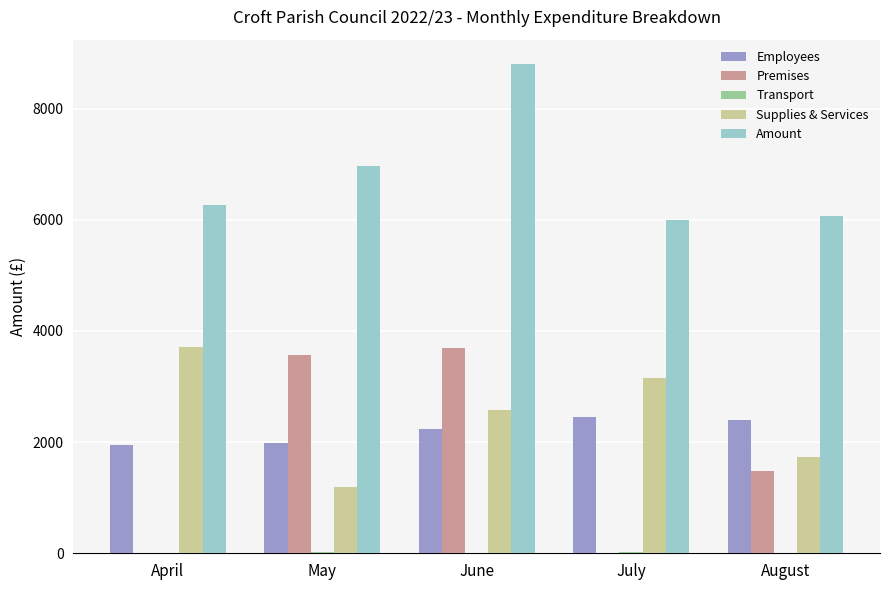

At which category is the sum across all series the highest?

June